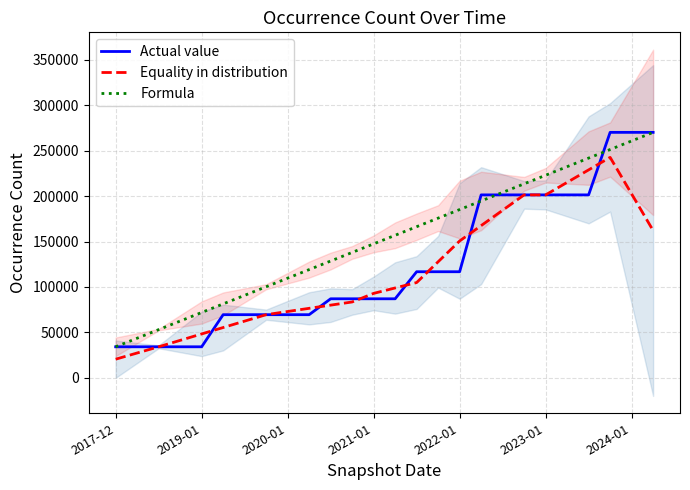

Is it true that Actual value equals 87007.0 at 2021-01?

True